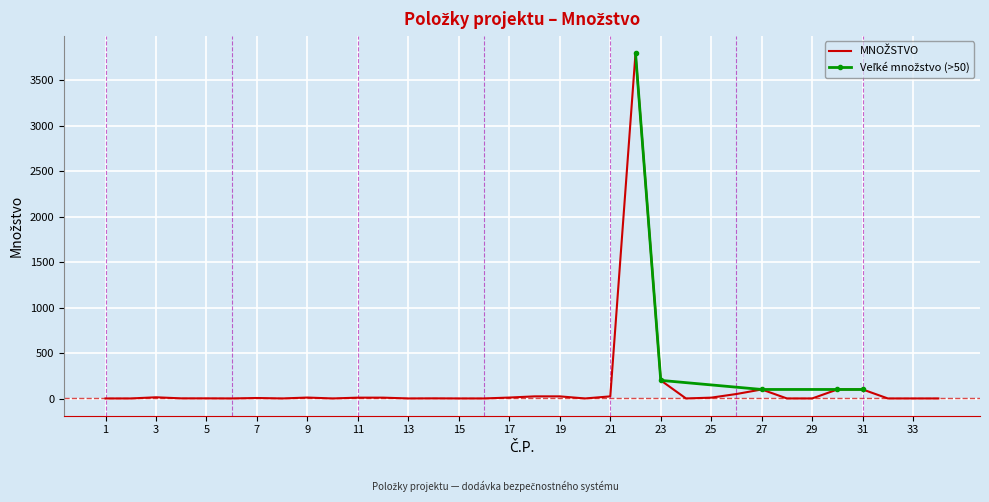

At which category does the chart reach its minimum across all series?

1